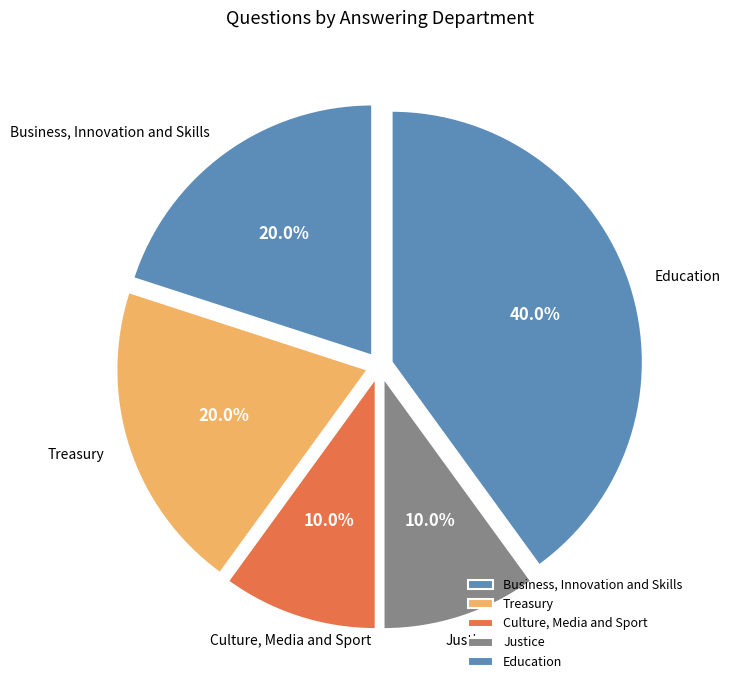

Which category has the biggest portion of the pie?

Education